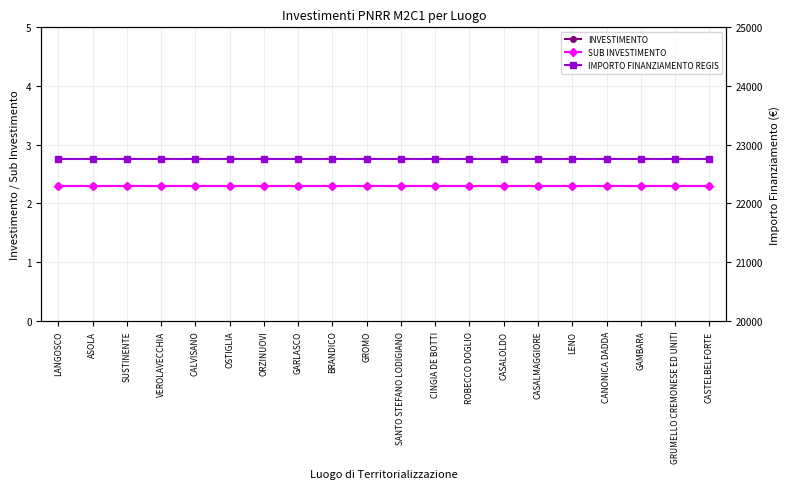

True or false: SUB INVESTIMENTO and IMPORTO FINANZIAMENTO REGIS intersect in this chart.

False